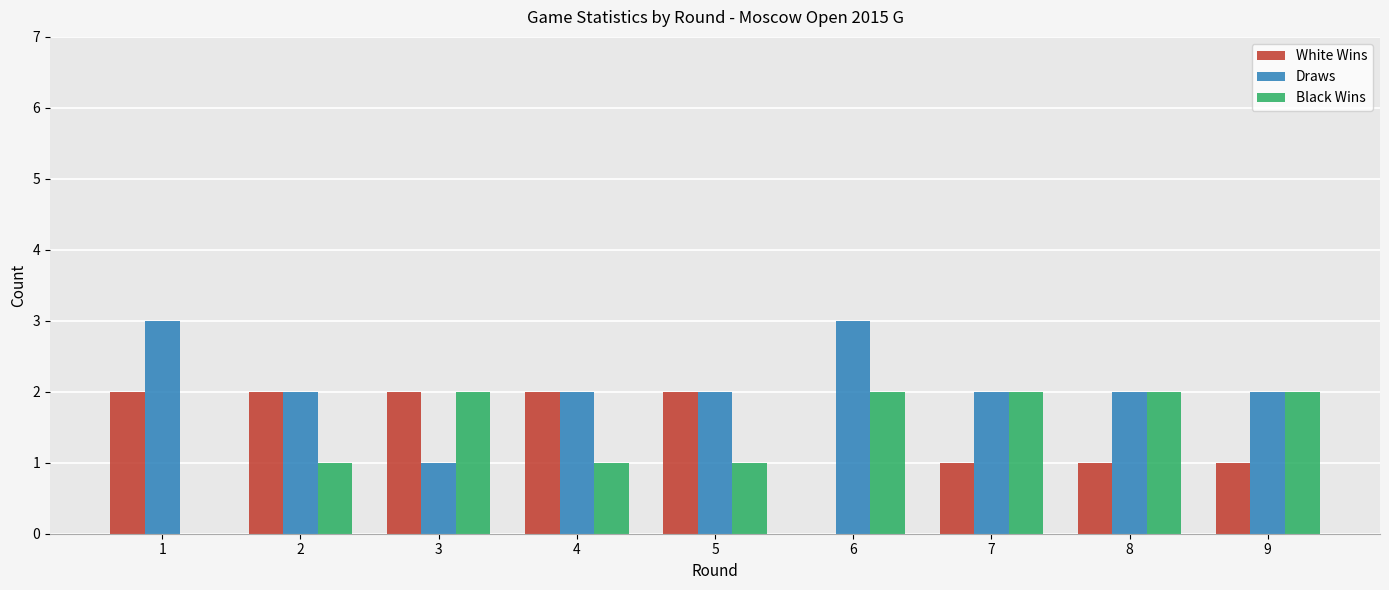

What is the sum of the White Wins values at 3 and 2?

4